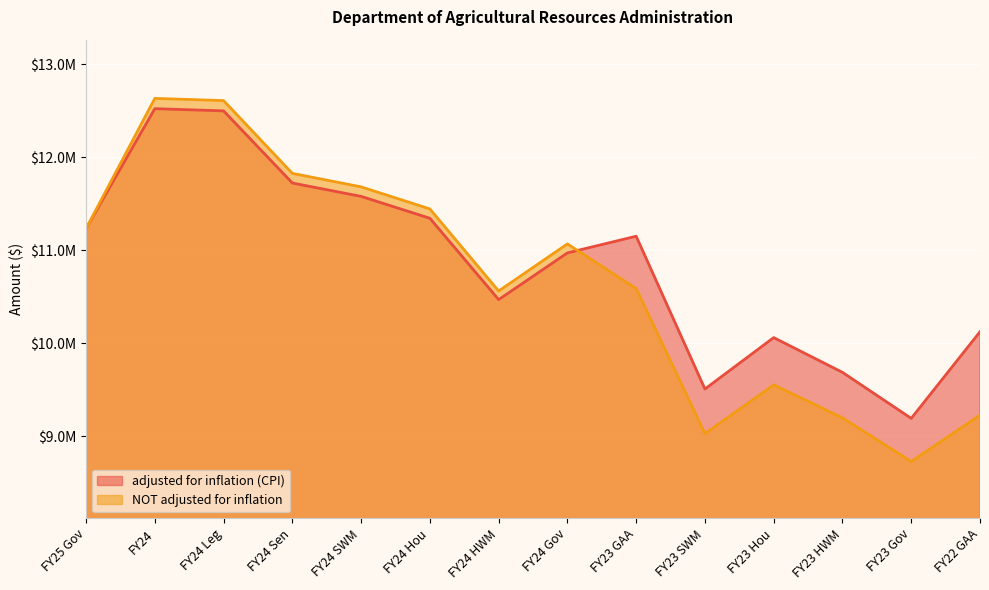

Which series changed the most between FY24 and FY22 GAA?

NOT adjusted for inflation